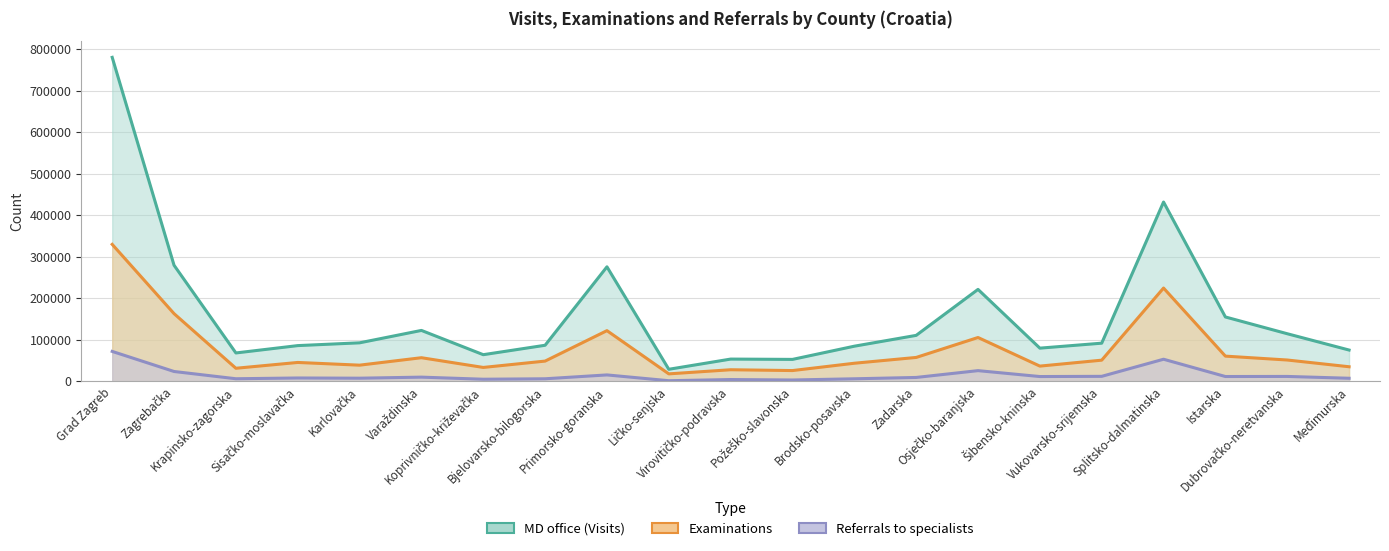

What is the maximum value for Referrals to specialists?

72236